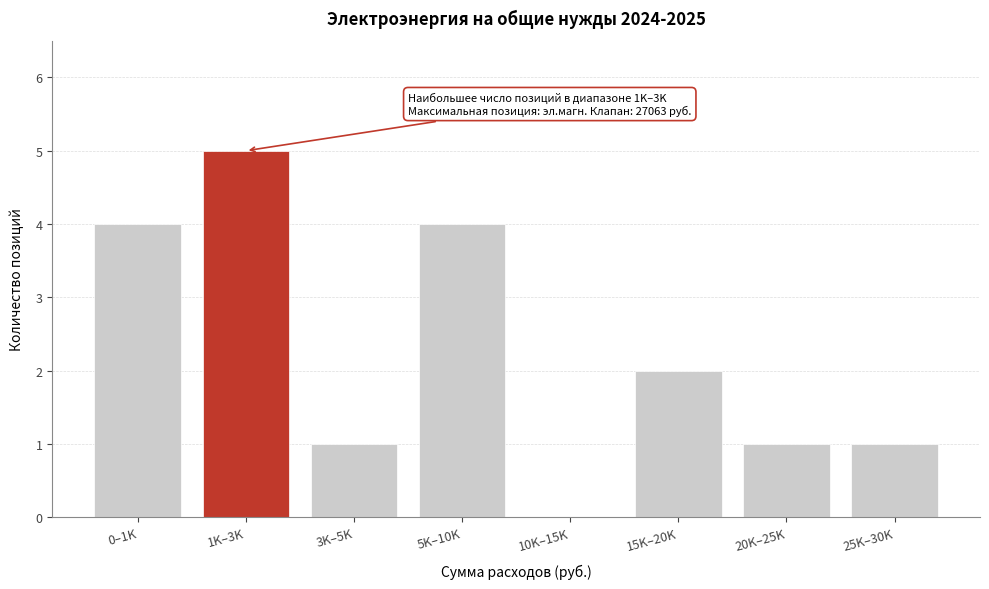

Reading left to right, transcribe all the data shown in this chart.

0–1K=4	1K–3K=5	3K–5K=1	5K–10K=4	10K–15K=0	15K–20K=2	20K–25K=1	25K–30K=1